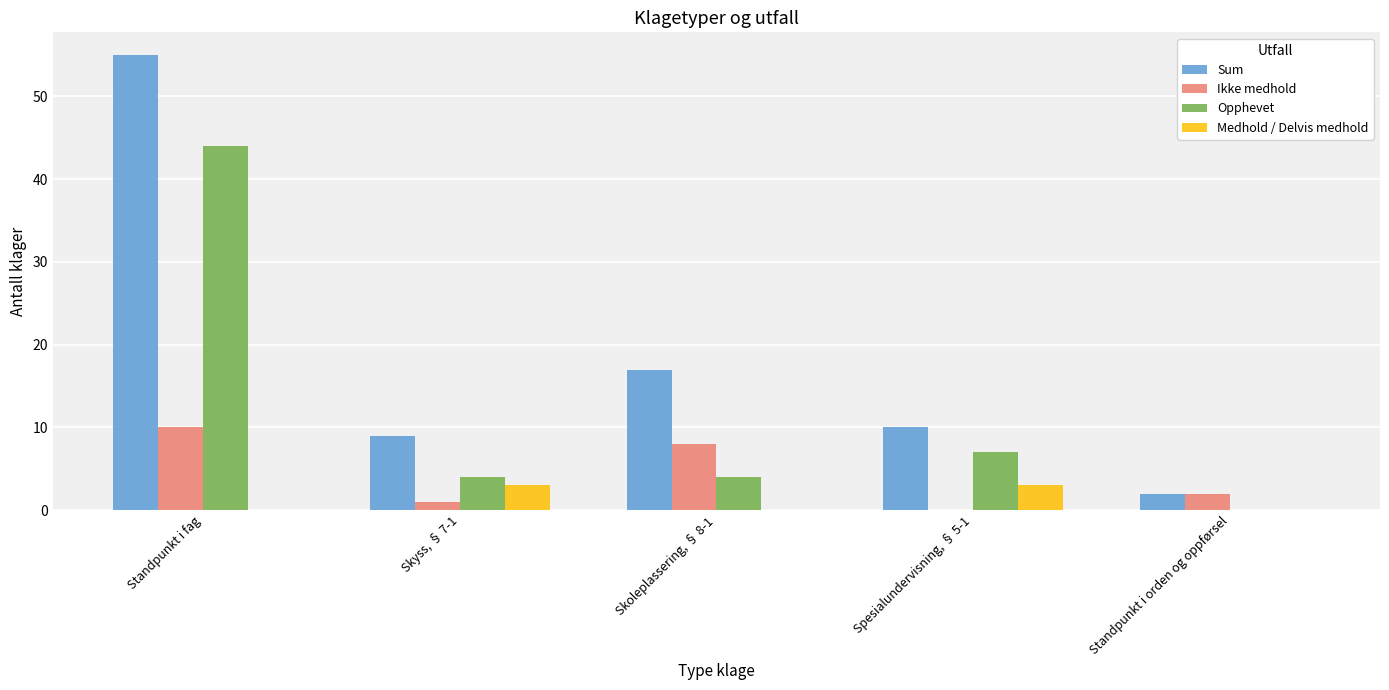

What is the sum of all Opphevet values?

59